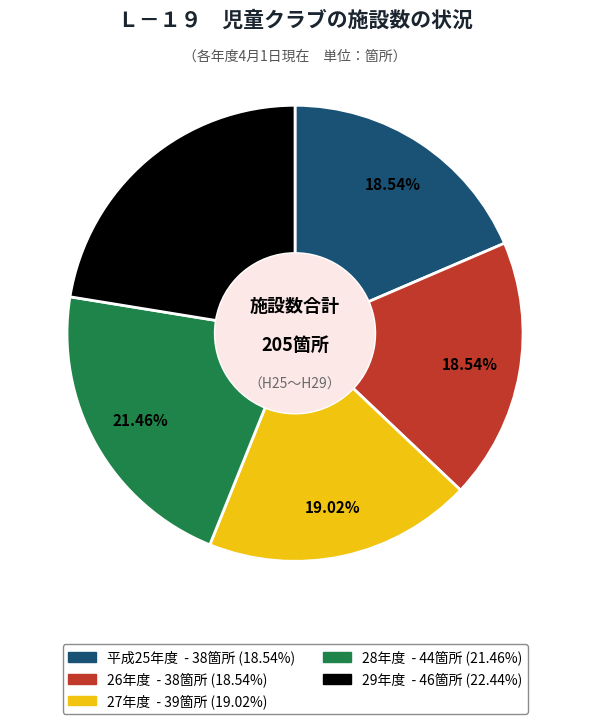

Is there any slice that represents more than half of the pie?

No